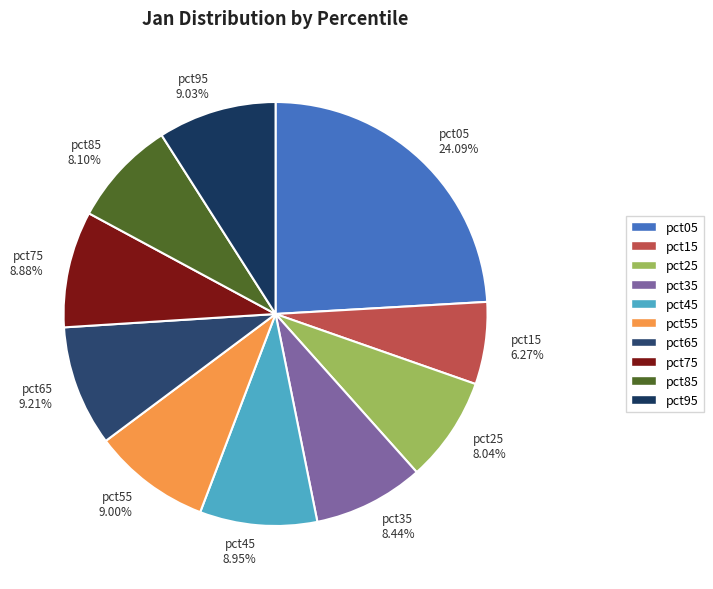

Between pct85 8.10% and pct75 8.88%, which is larger?

pct75 8.88%